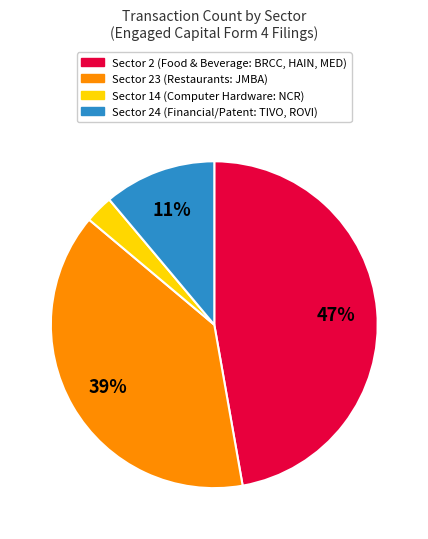

To the nearest percent, what is the average slice percentage?

25%